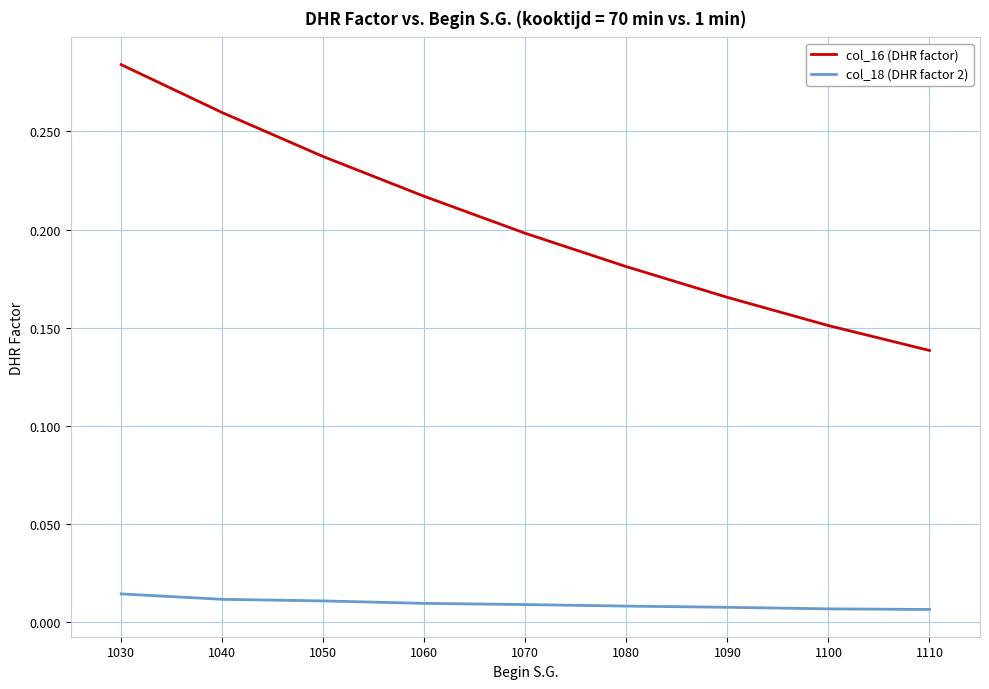

At 1060, list the series in order from largest to smallest.

col_16 (DHR factor), col_18 (DHR factor 2)